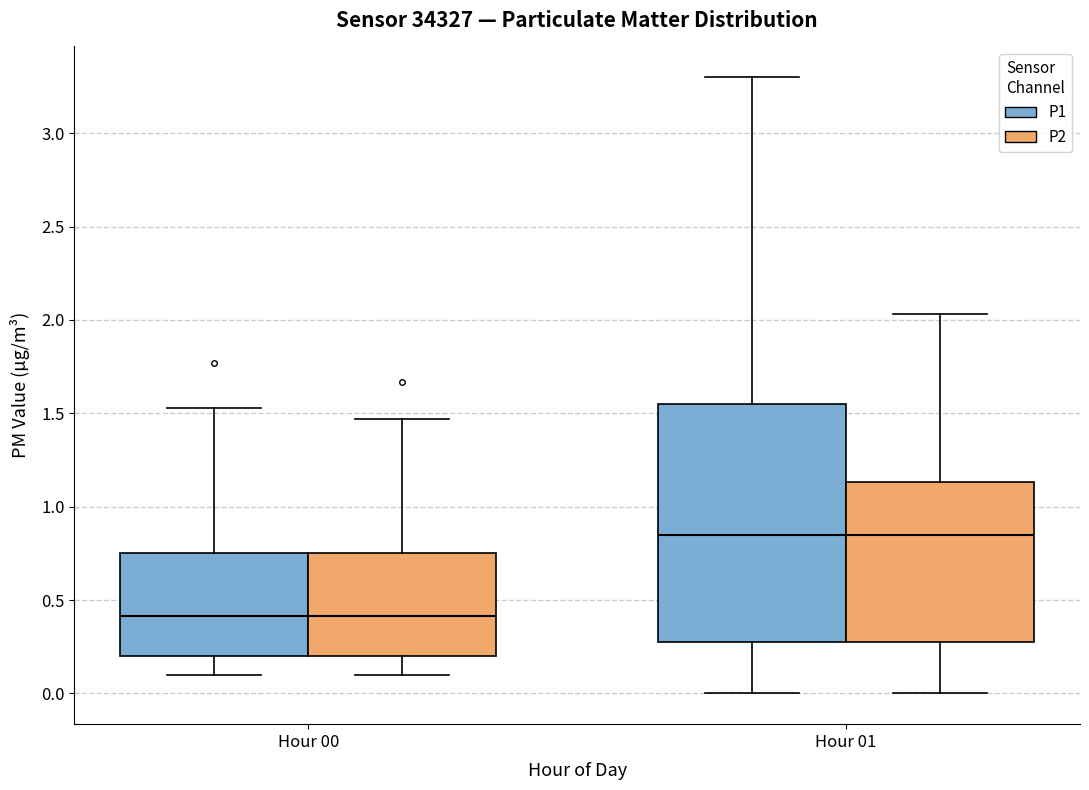

Where does the median line of the box for Hour 01 (P1) sit on the y-axis? The values are not printed on the chart, so give them approximately, as read against the axis.

0.85